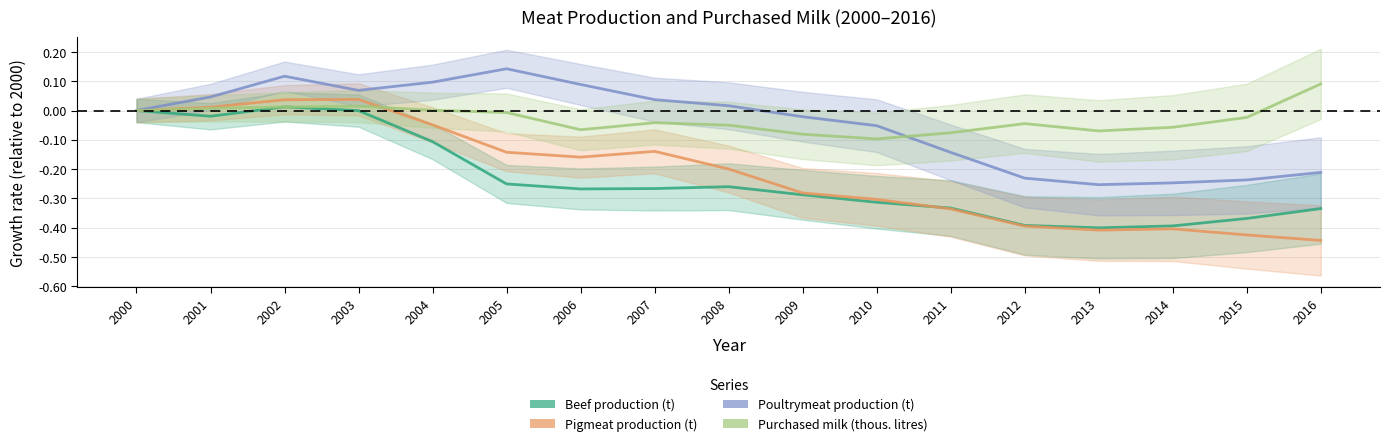

Is it true that Poultrymeat production (t) equals 0.1 at 2006?

True